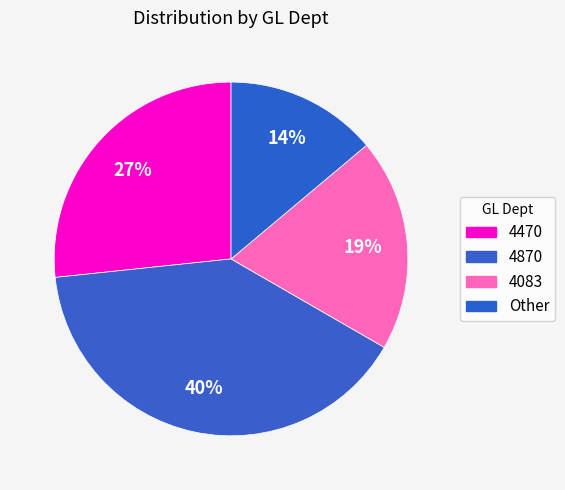

How many segments does this pie chart have?

4